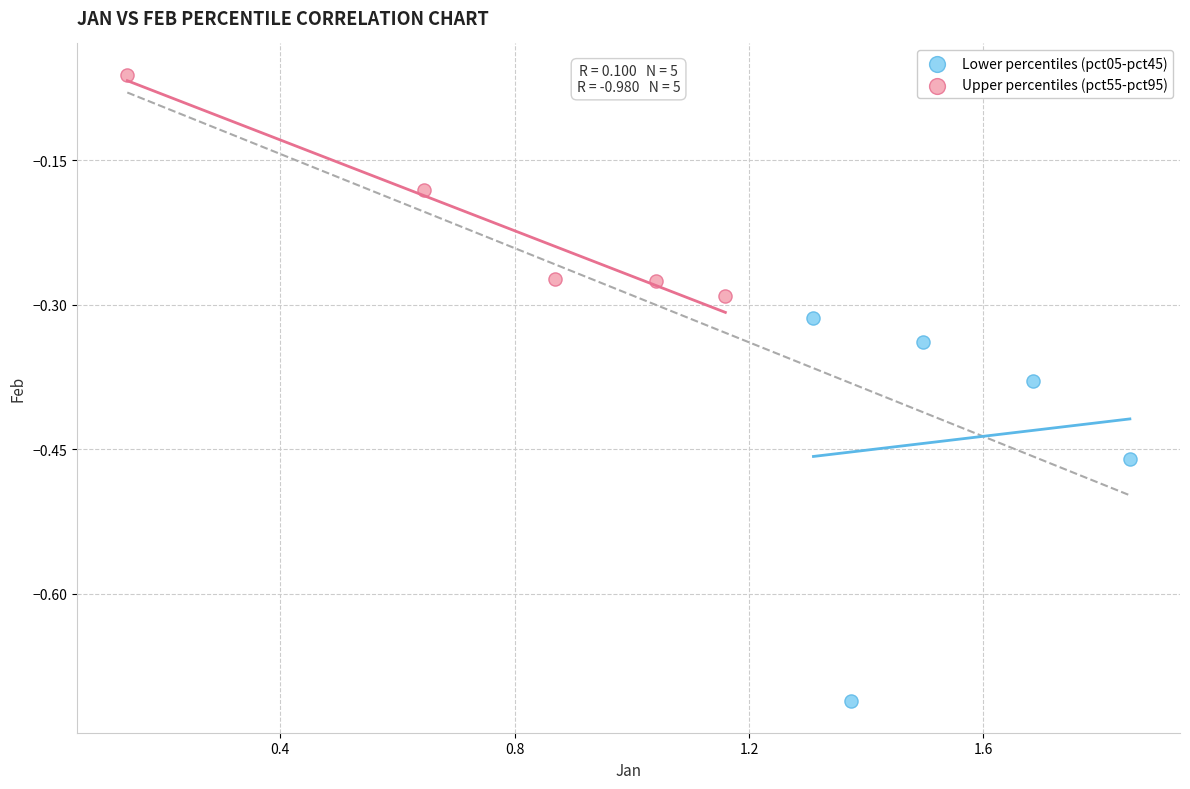

Which series has the widest spread of Y values?

Lower percentiles (pct05-pct45)